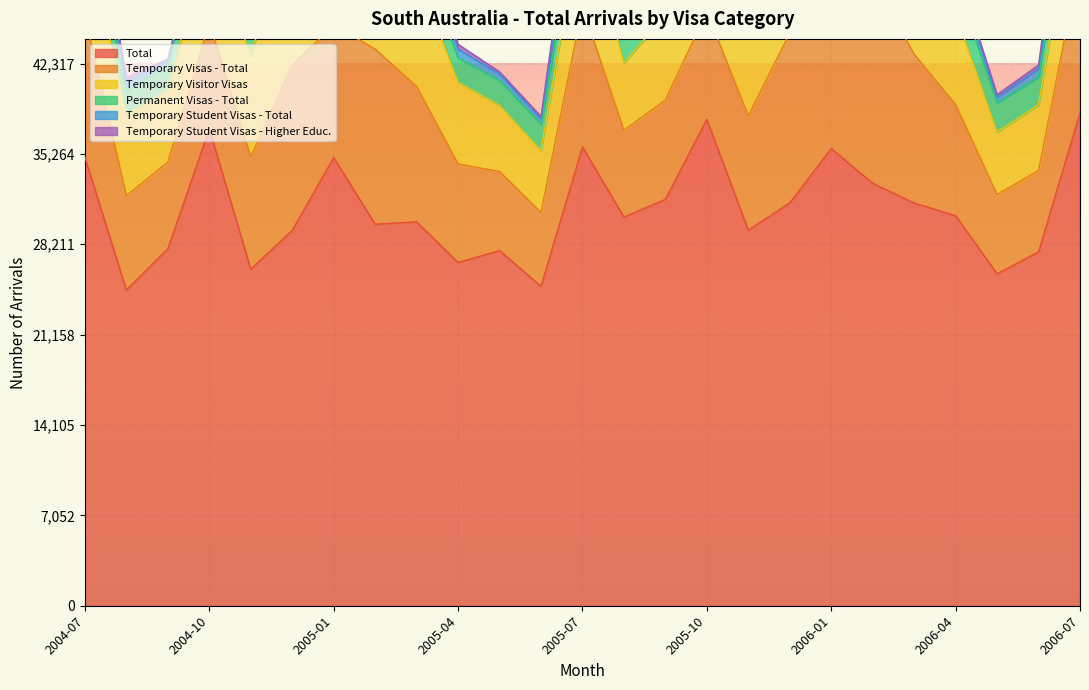

What is the difference between the maximum and minimum values in the Temporary Visas - Total series?

10260